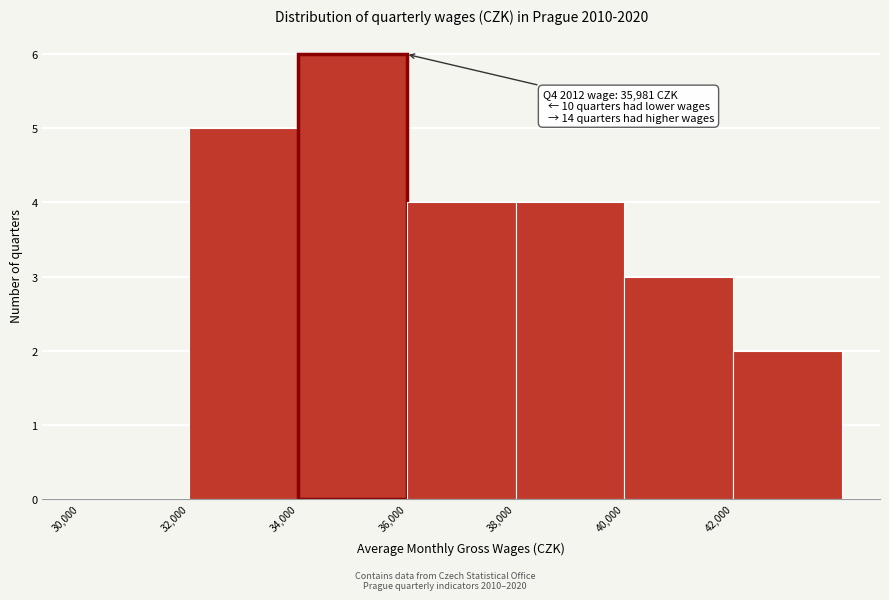

Which range on the x-axis has the tallest bar?

34000 to 36000